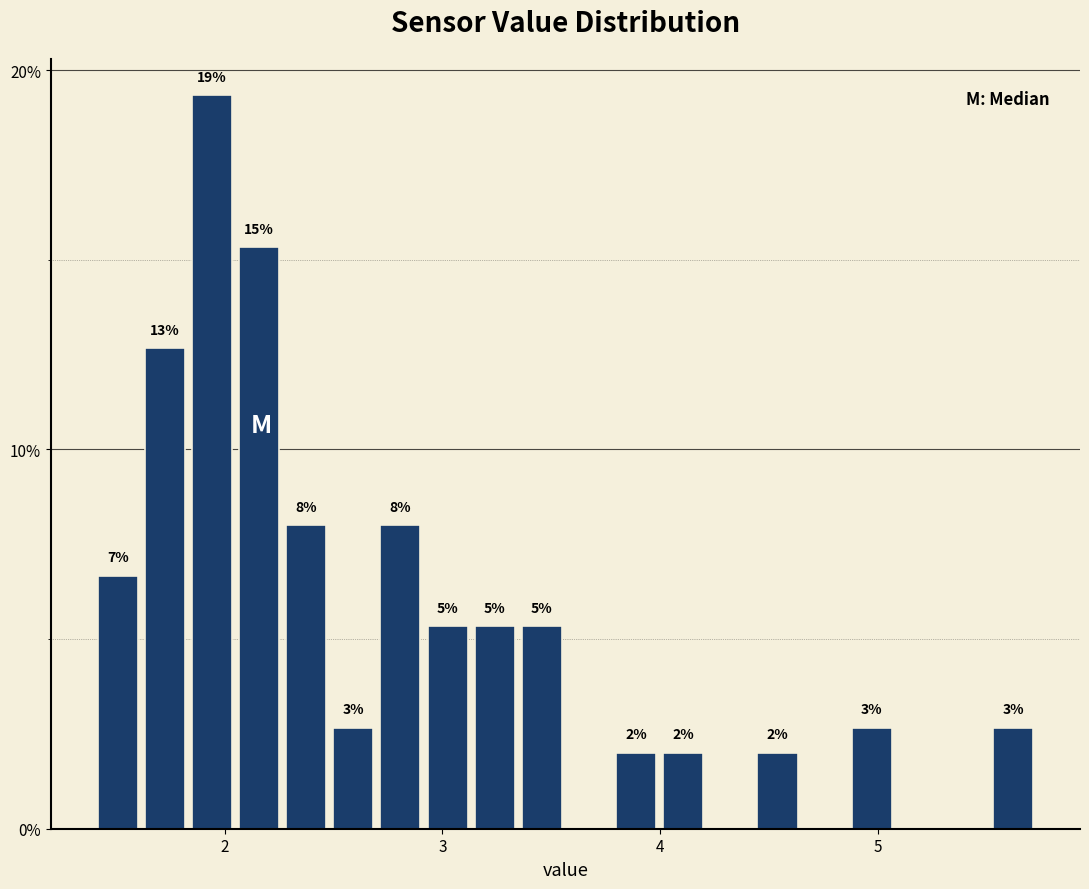

Around what value on the x-axis is the tallest bar? Give the approximate position of its centre, as read against the axis.

1.9